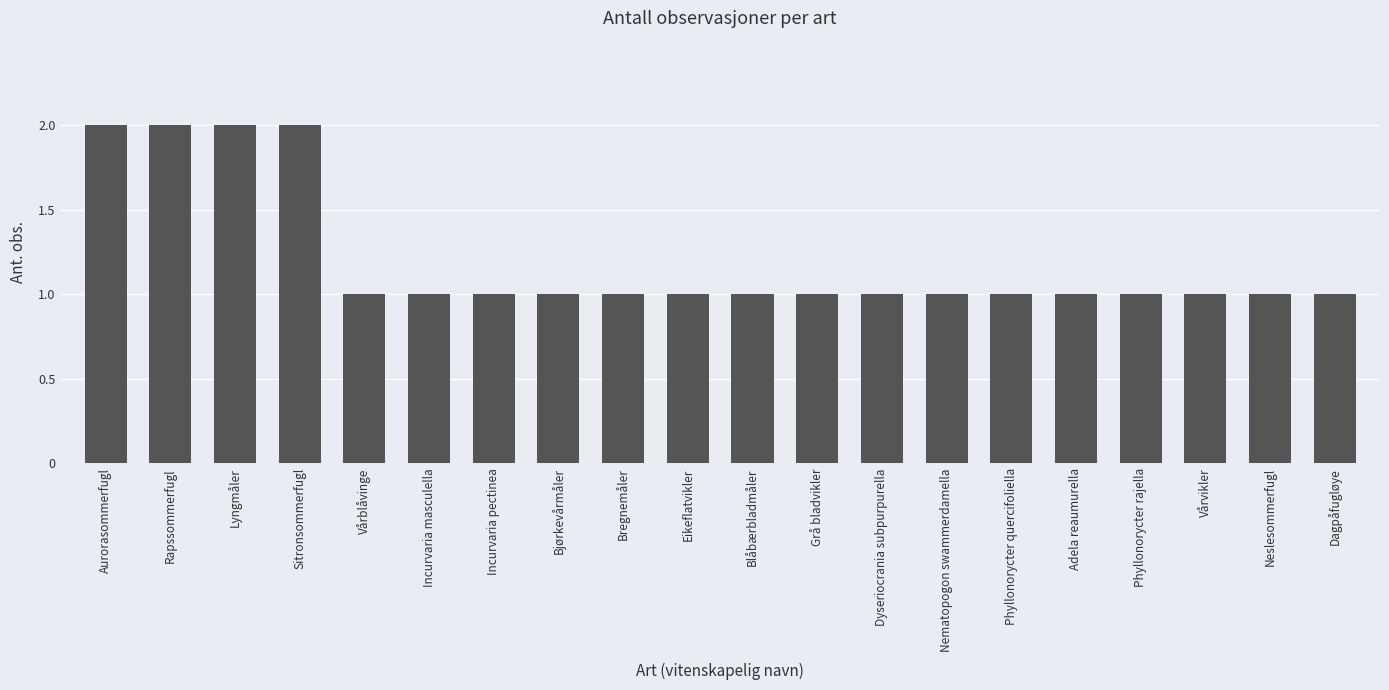

What is the average value?

1